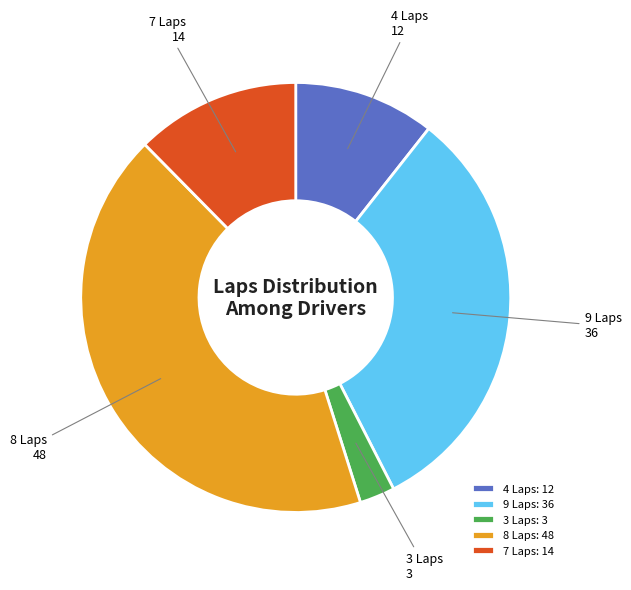

Approximately how many times larger is the value at 4 Laps compared to 7 Laps?

0.9